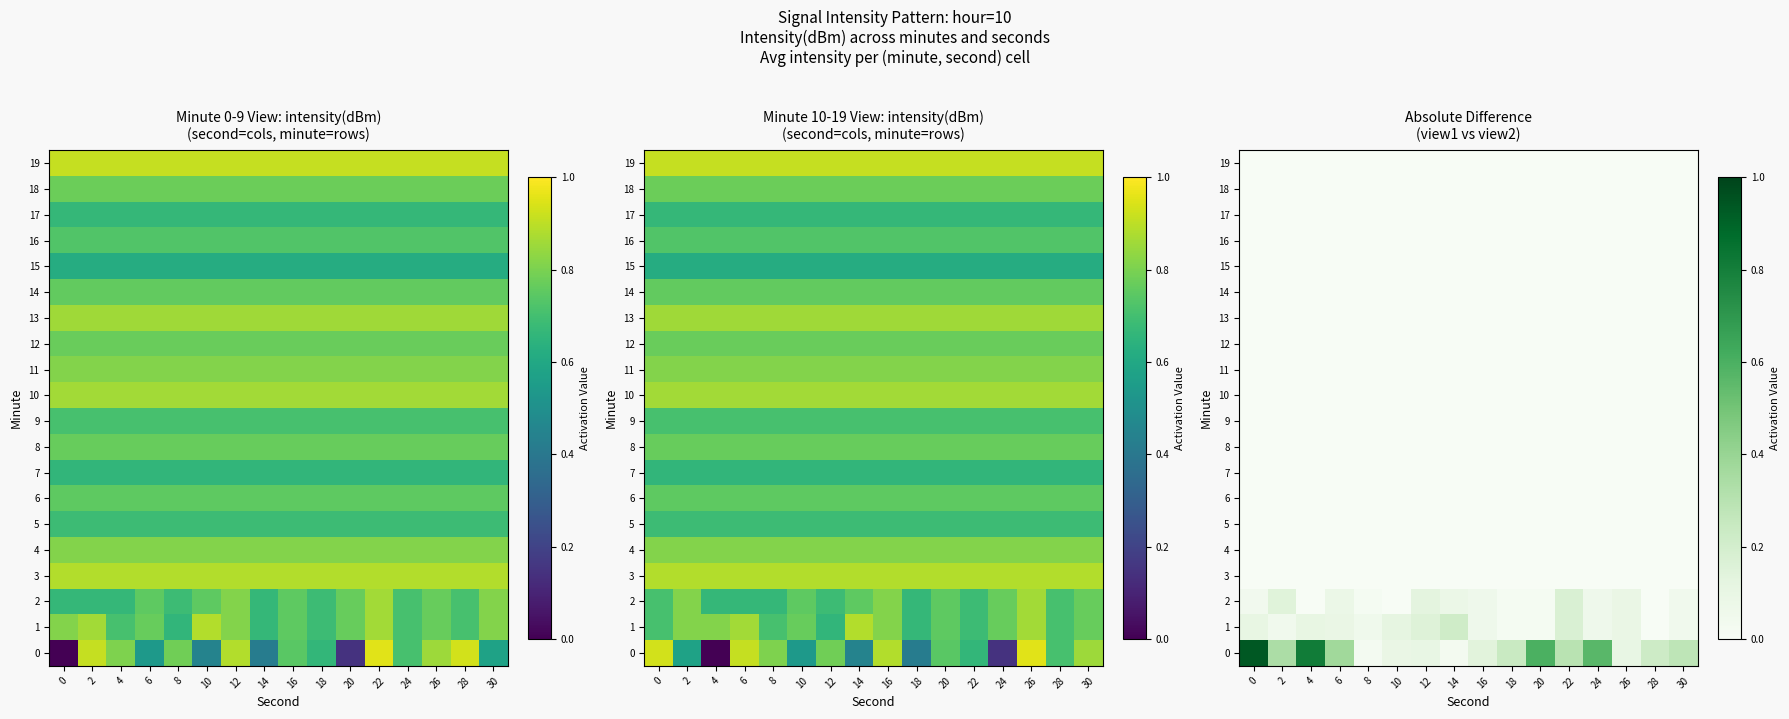

What is the difference between the highest and lowest values at 2?

0.3